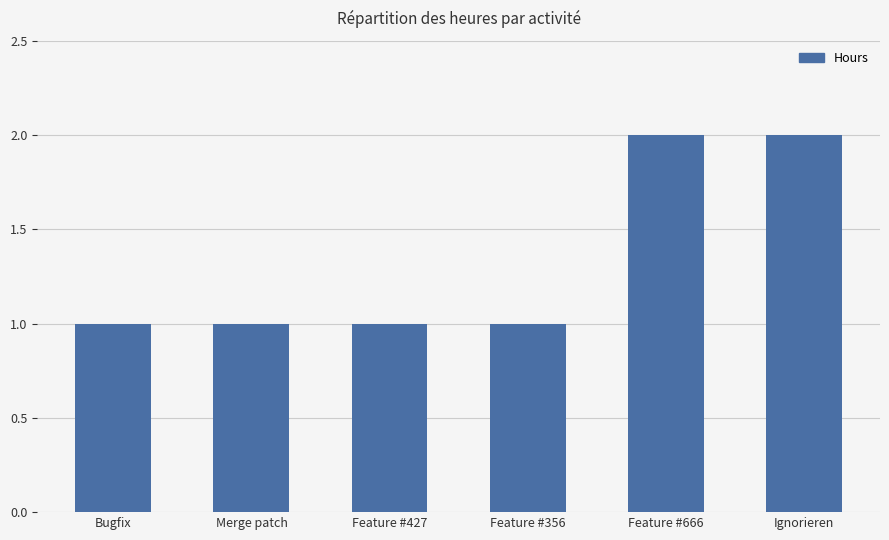

The value at Feature #427 is 1. True or false?

True